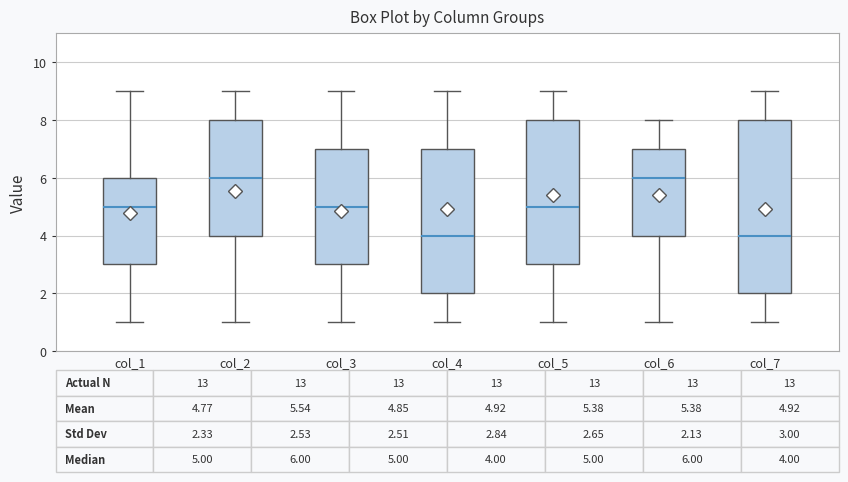

Which box is the tallest, from its lower edge to its upper edge?

col_7